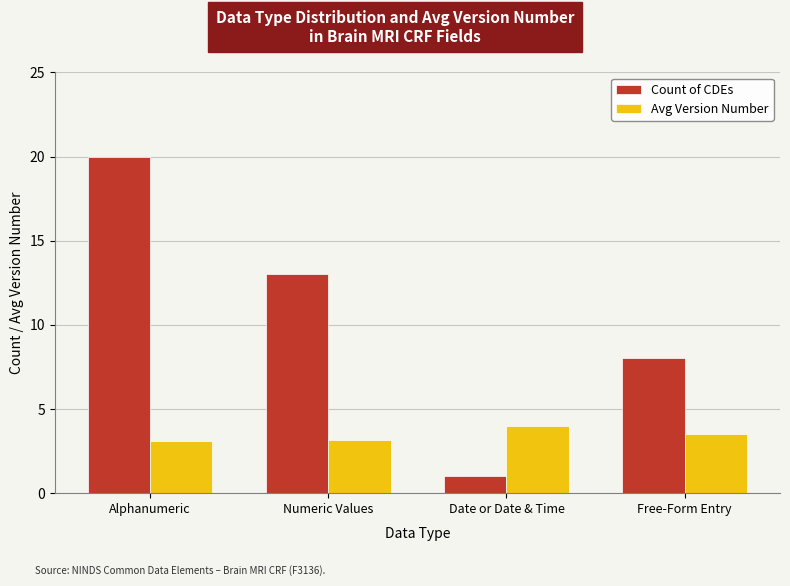

At which category does the chart reach its minimum across all series?

Date or Date & Time